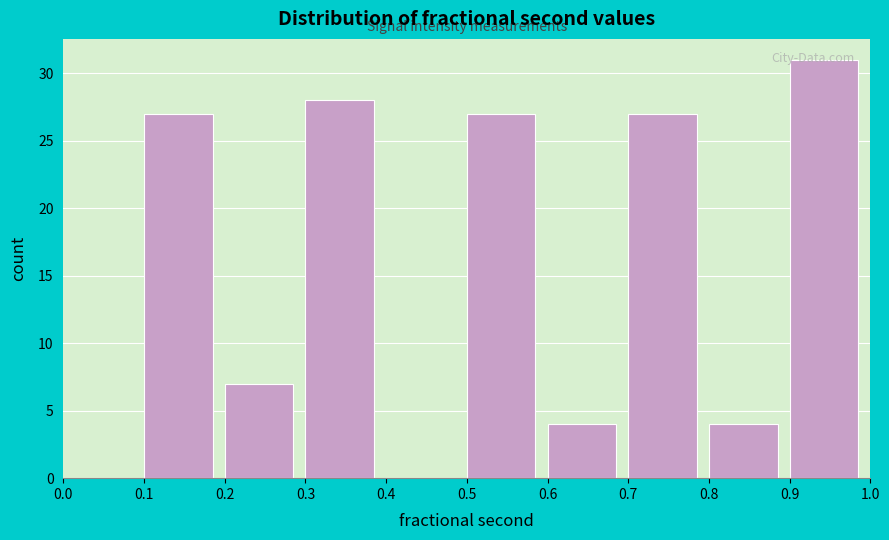

What is the height of the bar covering 0.6 to 0.7 on the x-axis? The values are not printed on the chart, so give them approximately, as read against the axis.

4